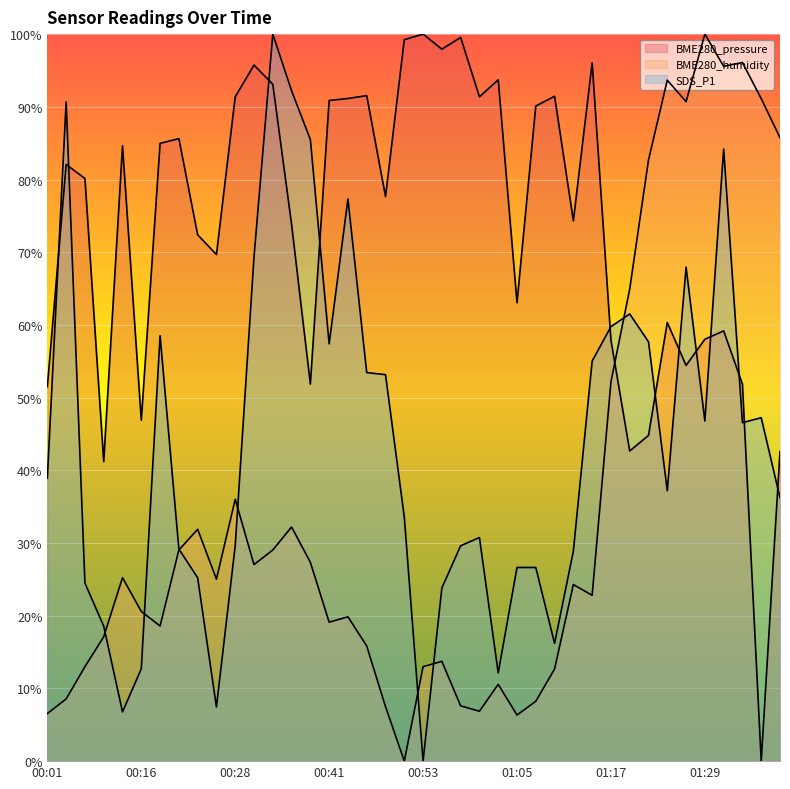

After their last crossing, which series has the higher values: SDS_P1 or BME280_humidity?

BME280_humidity